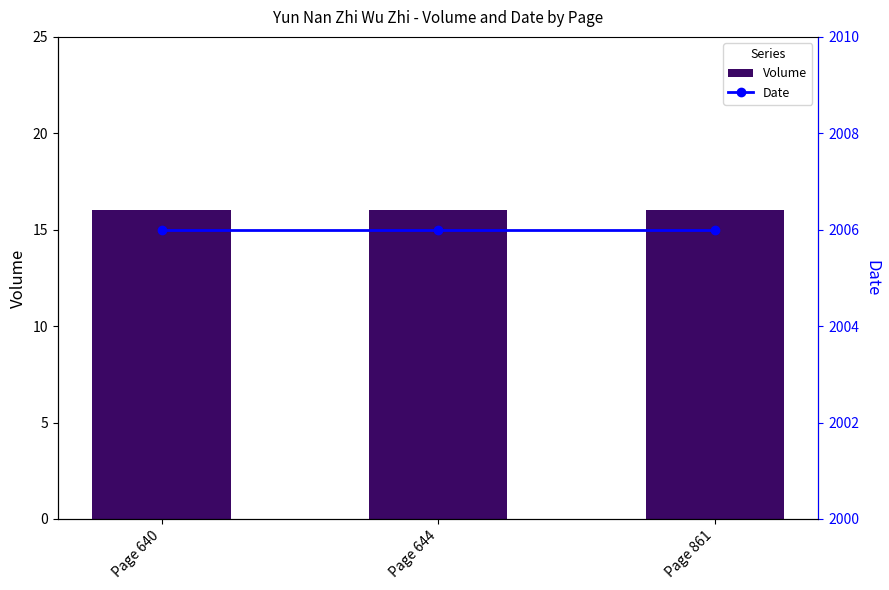

Reading right to left, list all the values displayed in this chart.

Volume: Page 861=16	Page 644=16	Page 640=16
Date: Page 861=2006	Page 644=2006	Page 640=2006